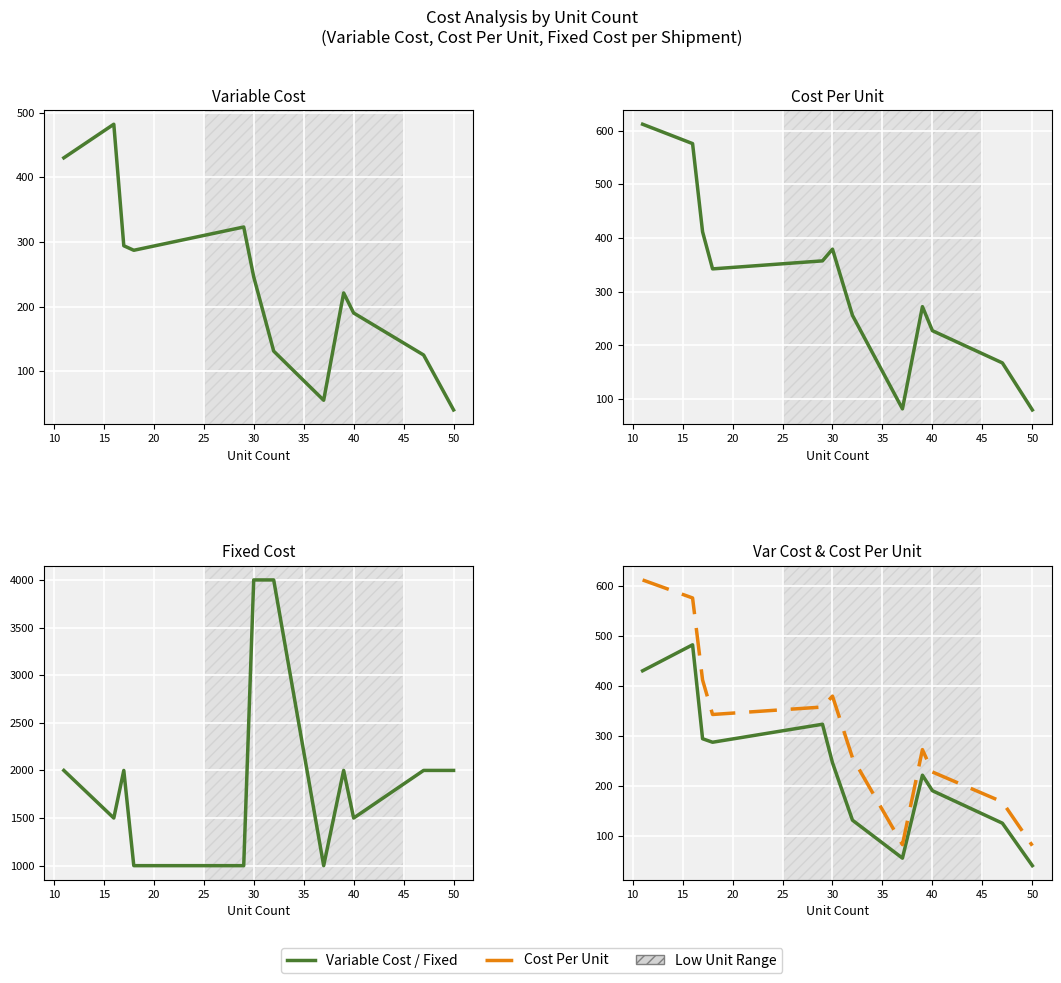

What is the sum of the Variable Cost values at 10 and 20?

769.0